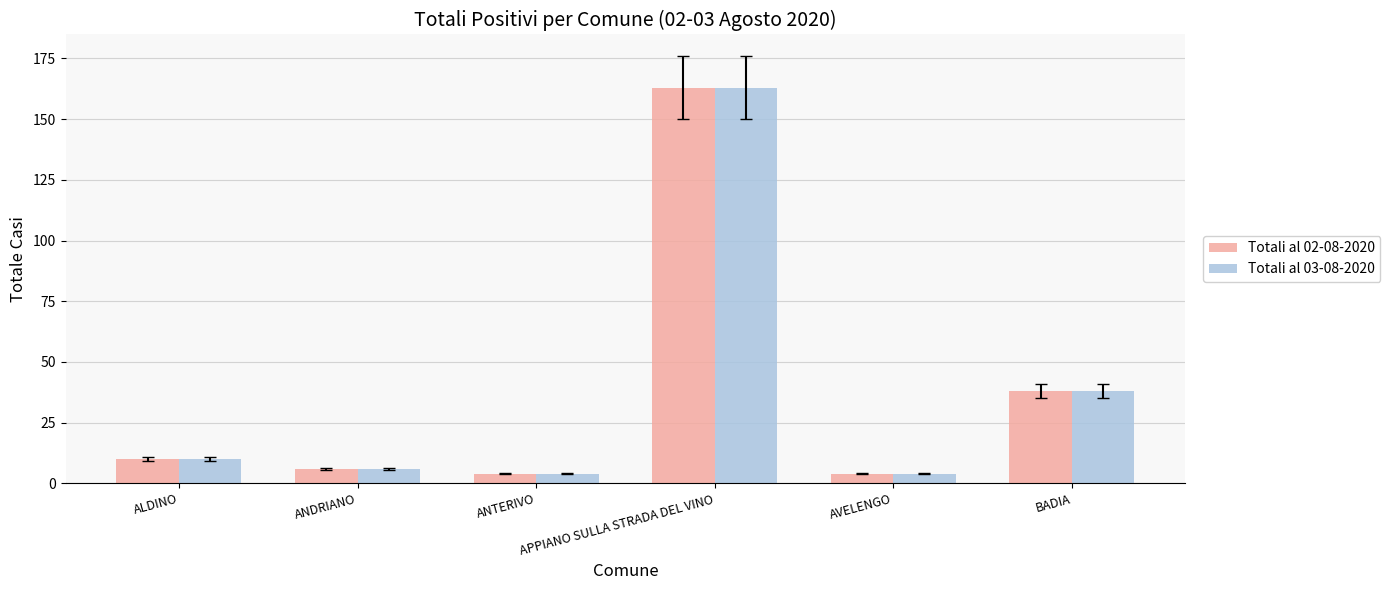

The value of Totali al 02-08-2020 at ANDRIANO is 6. True or false?

True